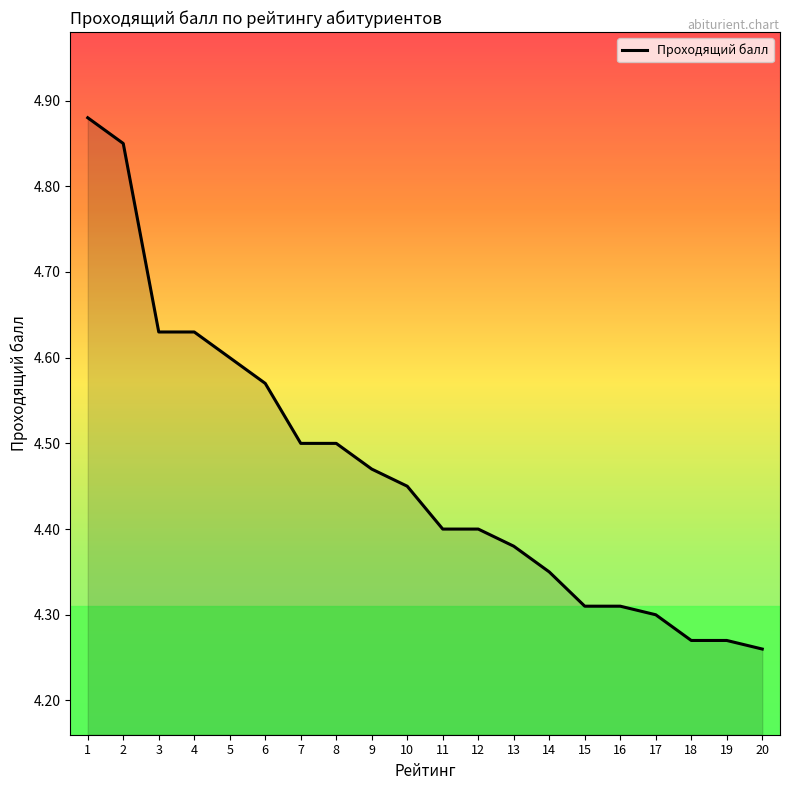

Approximately how many times larger is the value at 5 compared to 18?

1.1